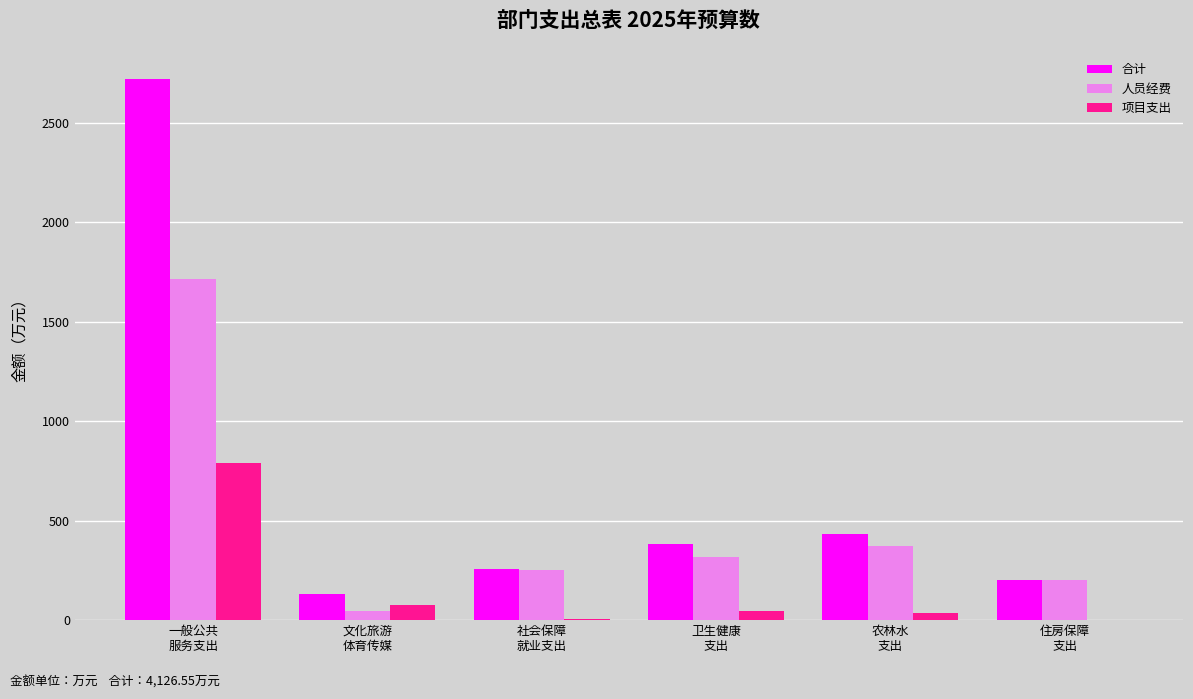

What is the sum of all 项目支出 values?

953.5